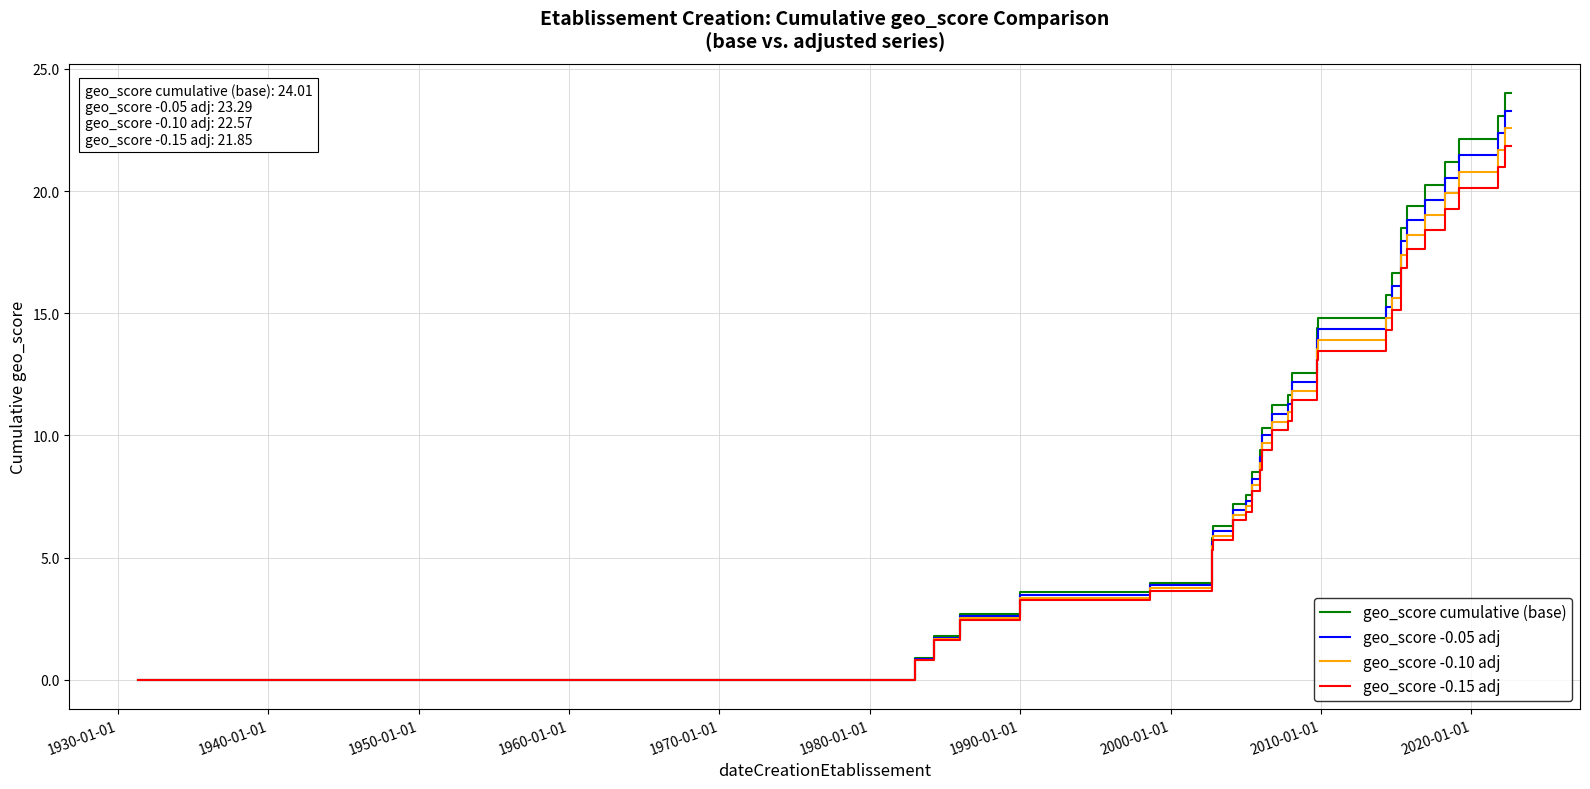

What are all the series names shown in the legend?

geo_score cumulative (base), geo_score -0.05 adj, geo_score -0.10 adj, geo_score -0.15 adj